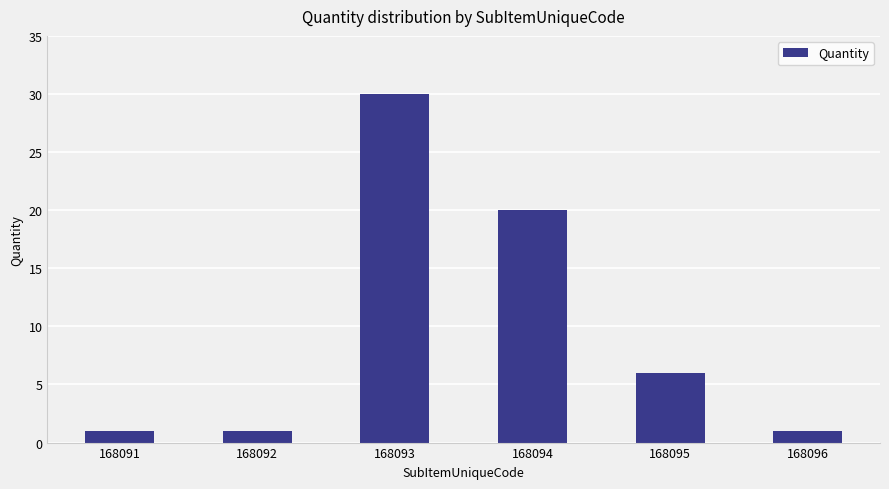

At which category does the chart reach its peak across all series?

168093